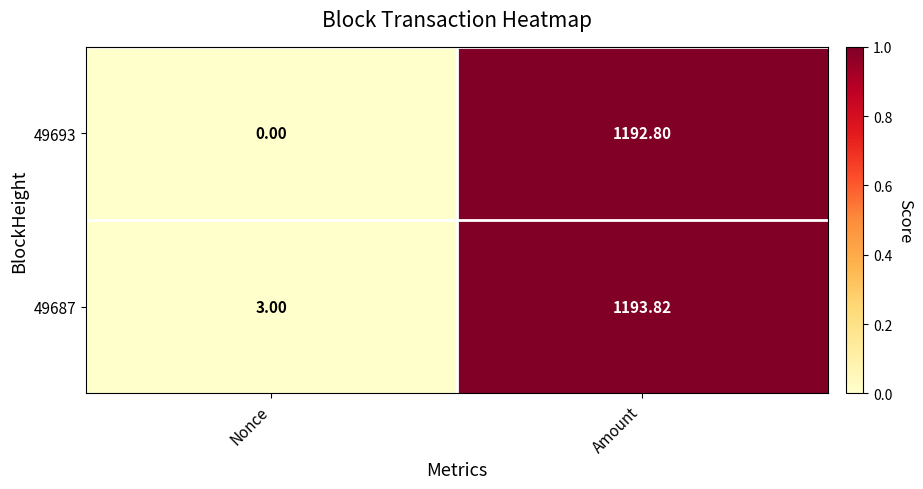

How many distinct data groups are displayed?

2